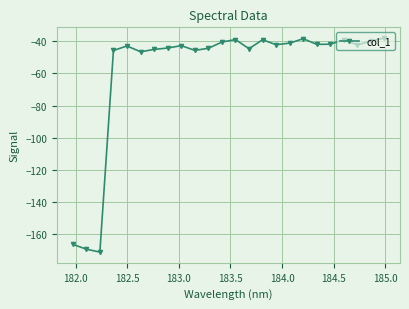

What is the value of the 5th point from the left?

-43.0